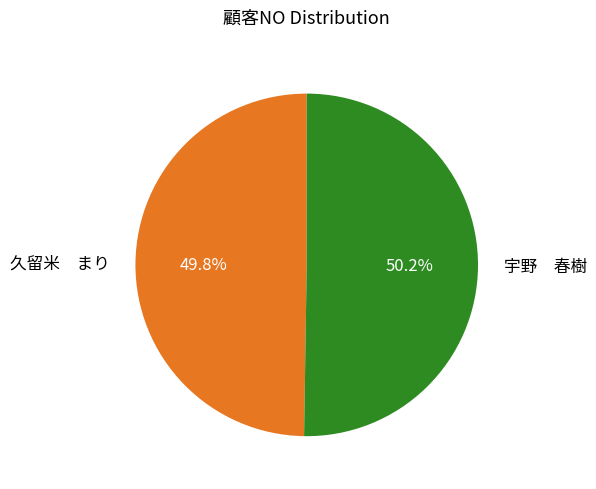

What percentage is NOT represented by 宇野 春樹?

49.8%